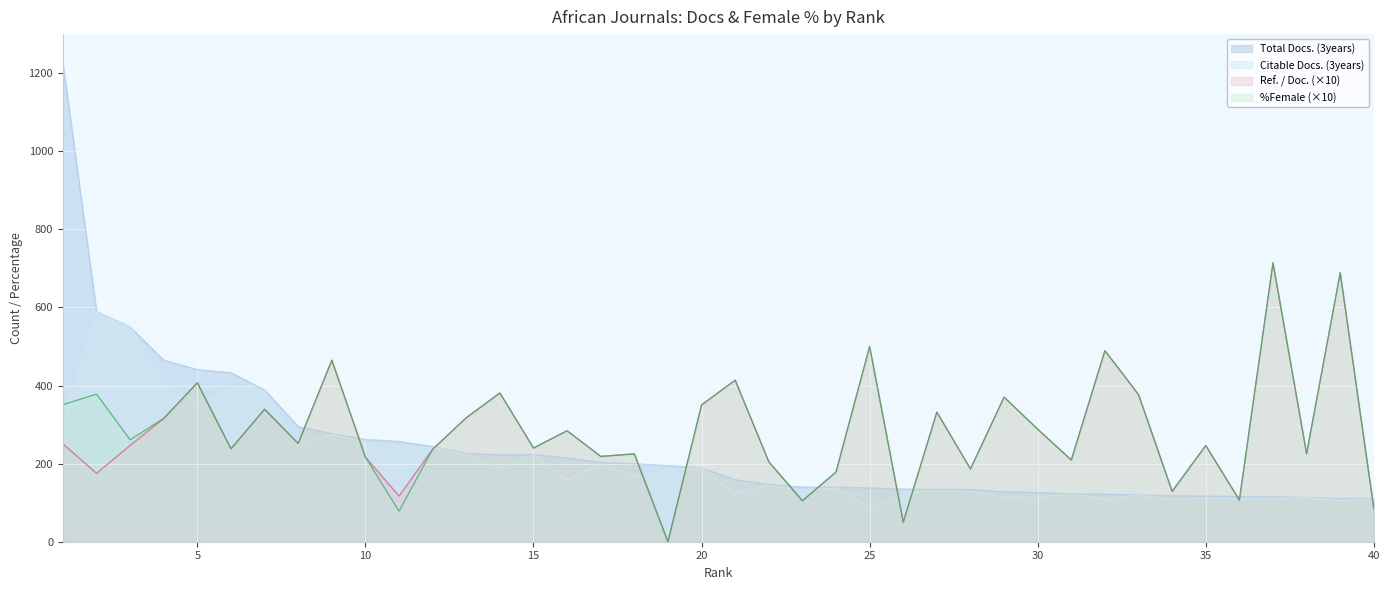

Is it true that Ref. / Doc. equals 977.1 at 37?

False